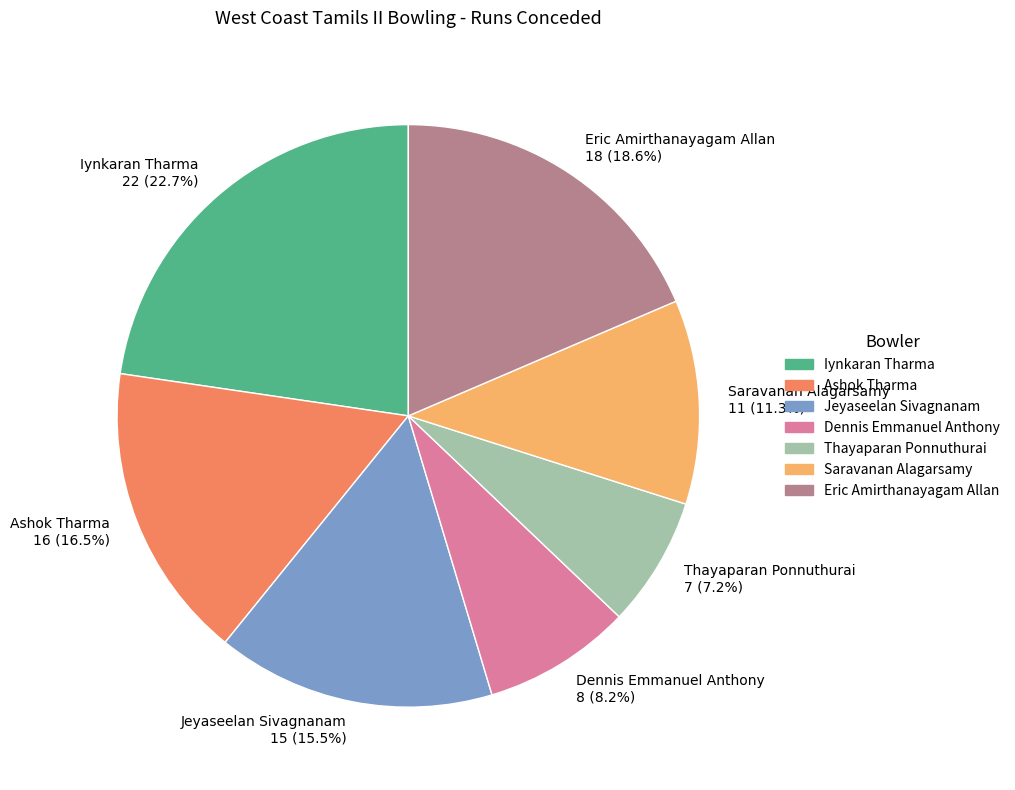

How many segments does this pie chart have?

7